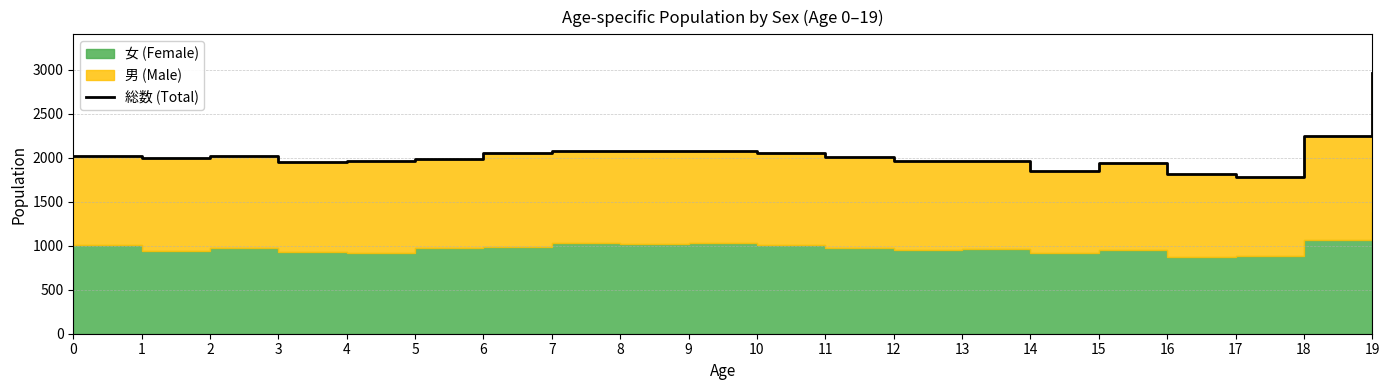

How many interior local valleys (lower than both neighbors) does the data have?

4